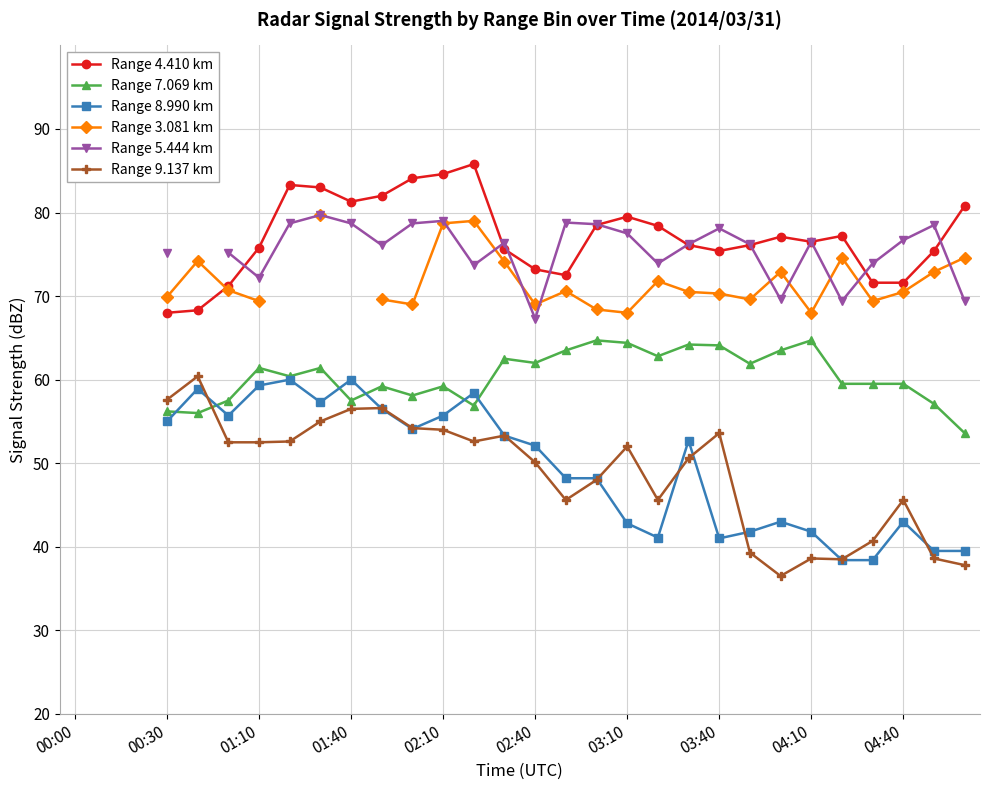

Does the chart display data point markers on the line(s)?

Yes